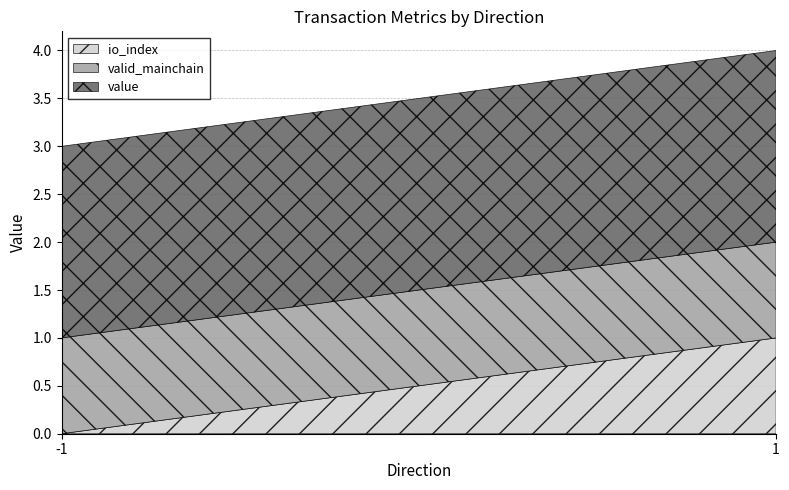

Reading left to right, transcribe all the data shown in this chart.

io_index: -1=0.0	1=1.0
valid_mainchain: -1=1.0	1=1.0
value: -1=2.0	1=2.0